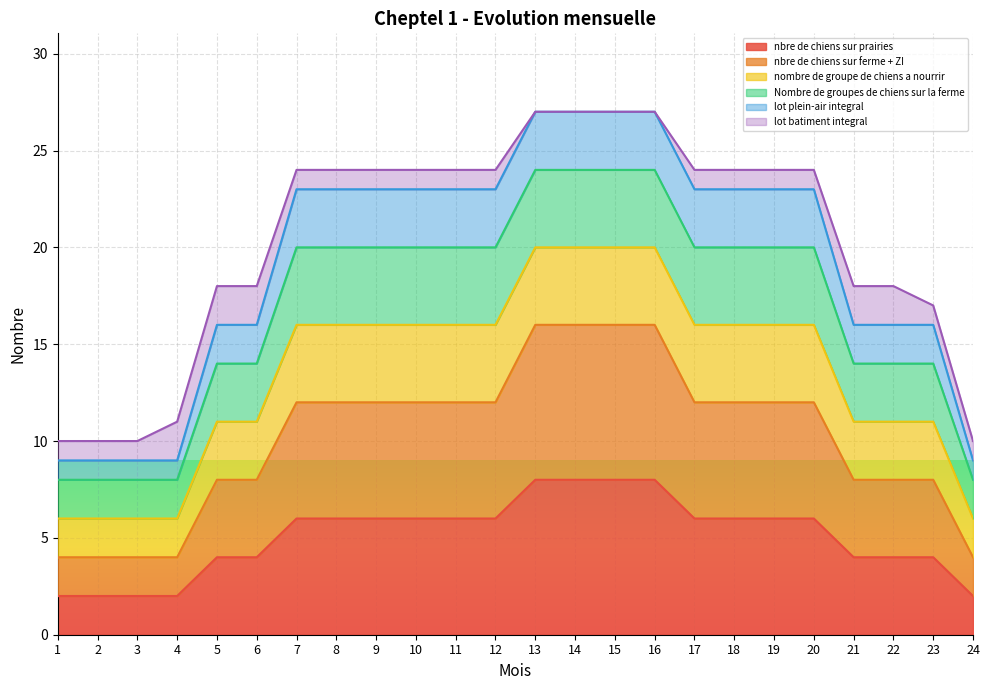

The nombre de groupe de chiens a nourrir series shows 18 at 3. True or false?

False